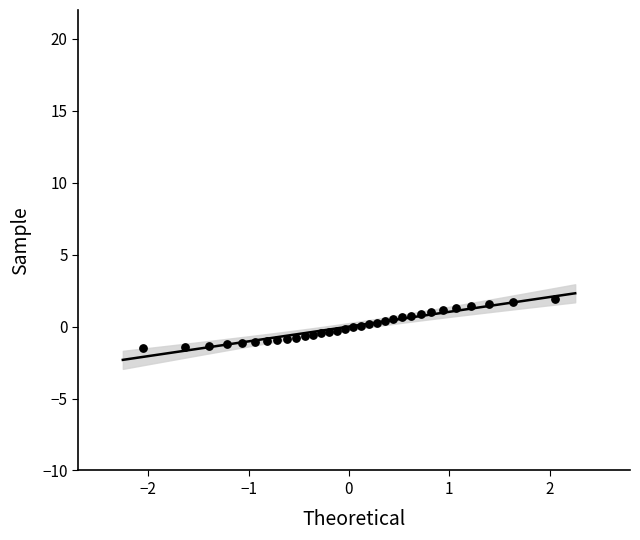

What is the range of X values (max minus min)?

4.1